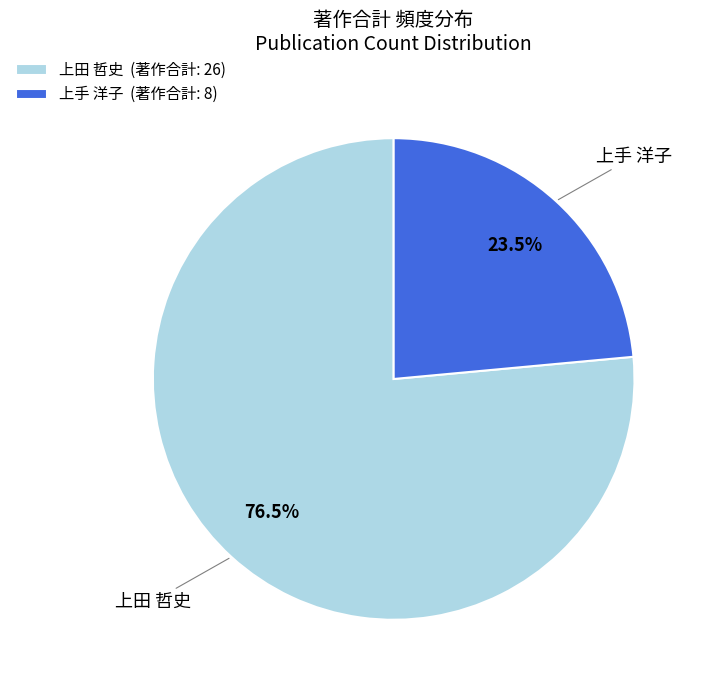

To the nearest percent, what is the average slice percentage?

50%